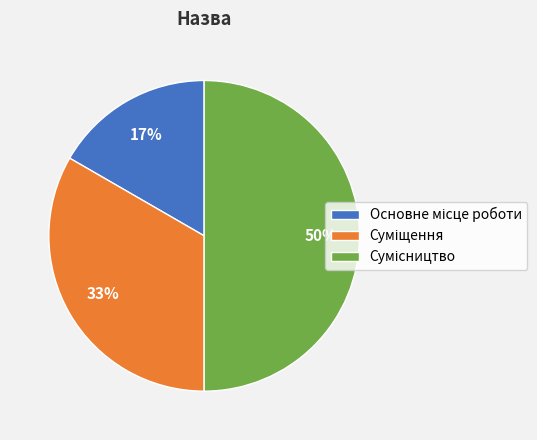

To the nearest percent, what is the average slice percentage?

33%